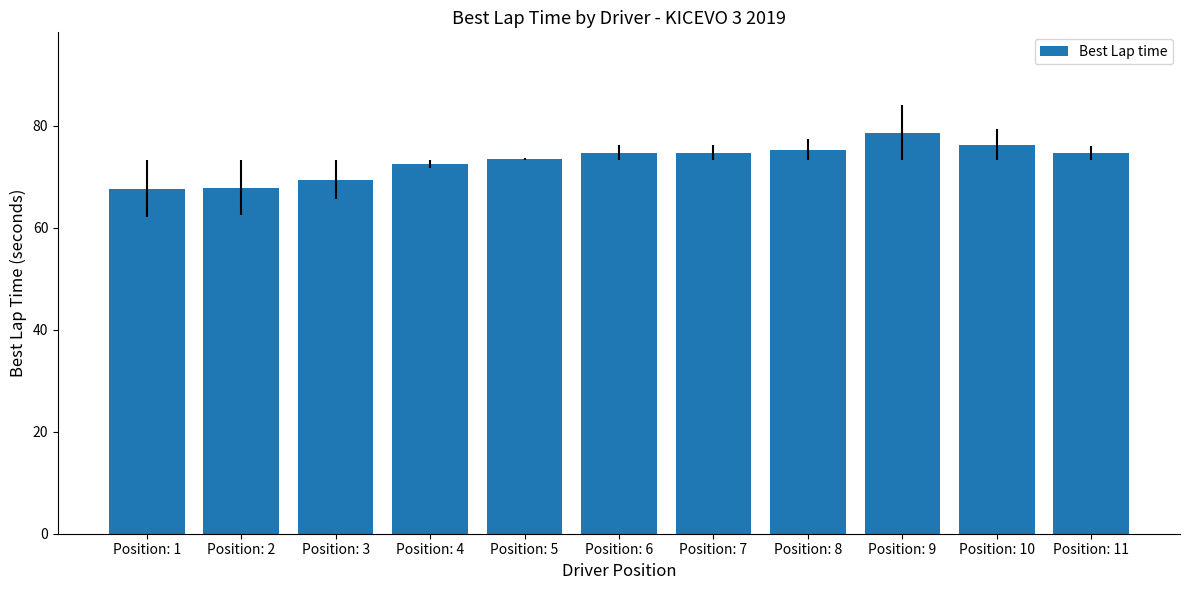

What is the change in value from Position: 2 to Position: 4?

+4.6